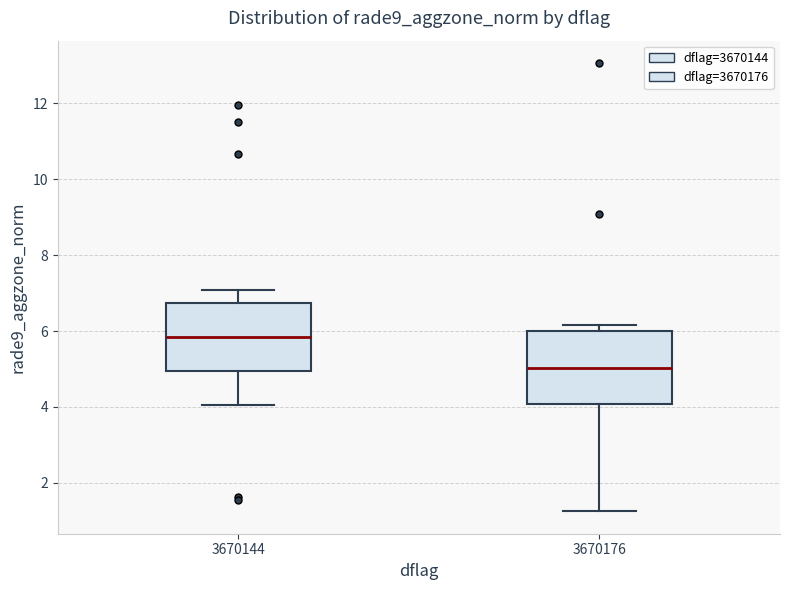

Reading left to right, read every box against the y-axis: the position of its median line, the range the box covers, and the ends of its whiskers. The values are not printed on the chart, so give them approximately, as read against the axis.

3670144: median 5.8, box 5.0 to 6.8, whiskers 4.0 to 7.0
3670176: median 5.0, box 4.0 to 6.0, whiskers 1.2 to 6.2